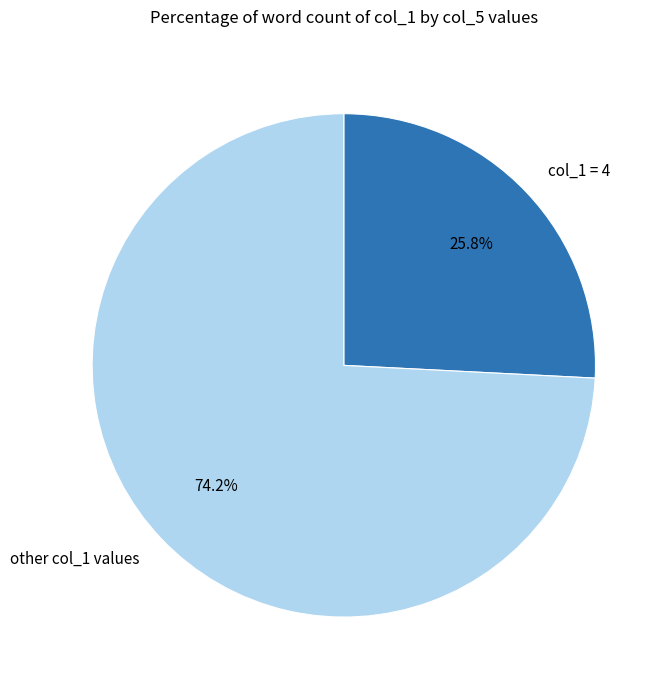

Is there any slice that represents more than half of the pie?

Yes